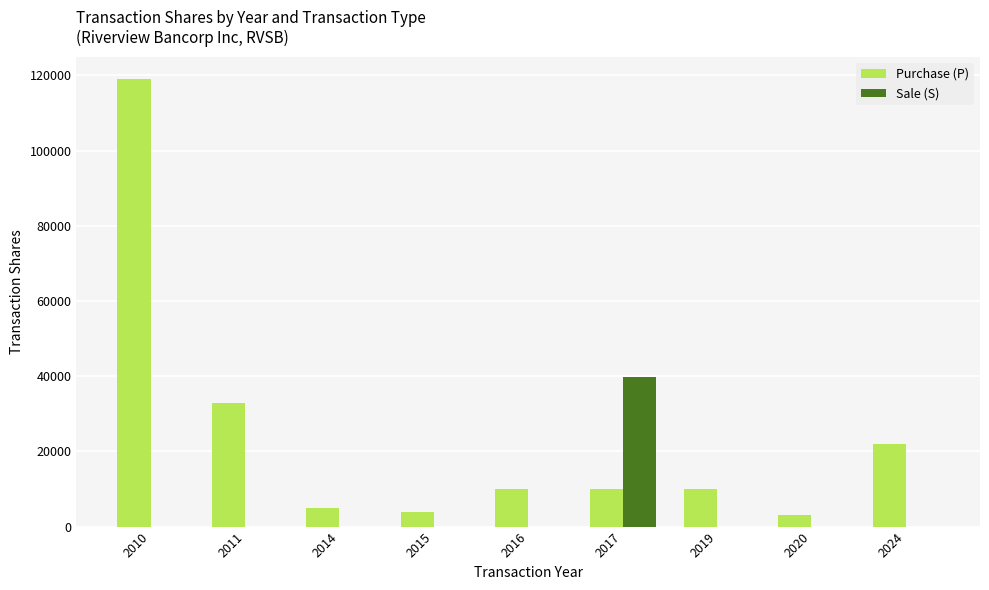

The value of Purchase (P) at 2019 is 10000. True or false?

True